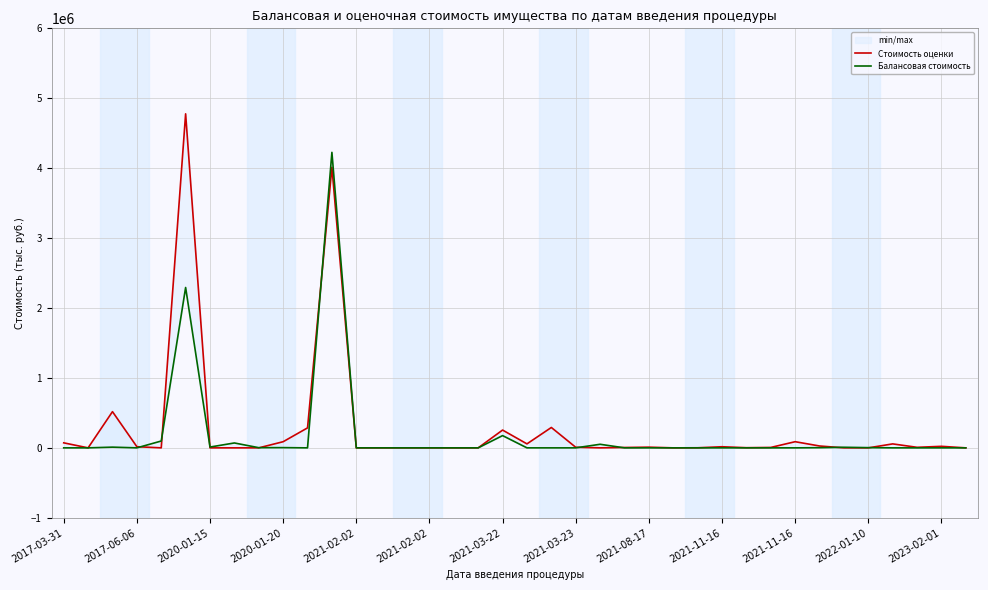

What are all the series names shown in the legend?

Стоимость оценки, Балансовая стоимость